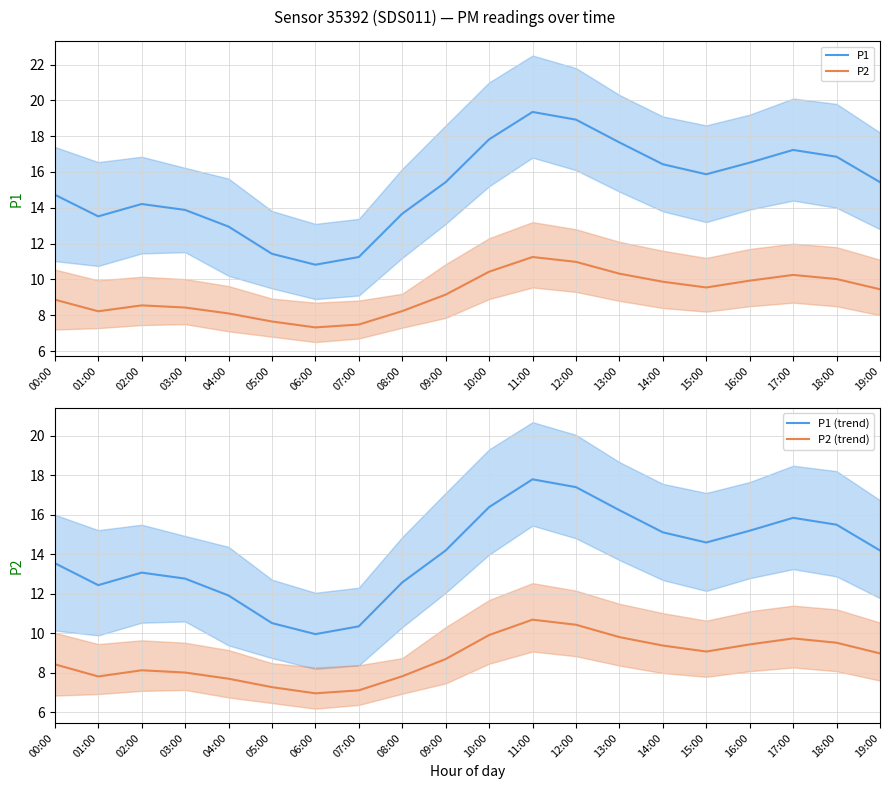

Is the value of P1 (trend) at 09:00 greater than the value of P1 at 13:00?

No